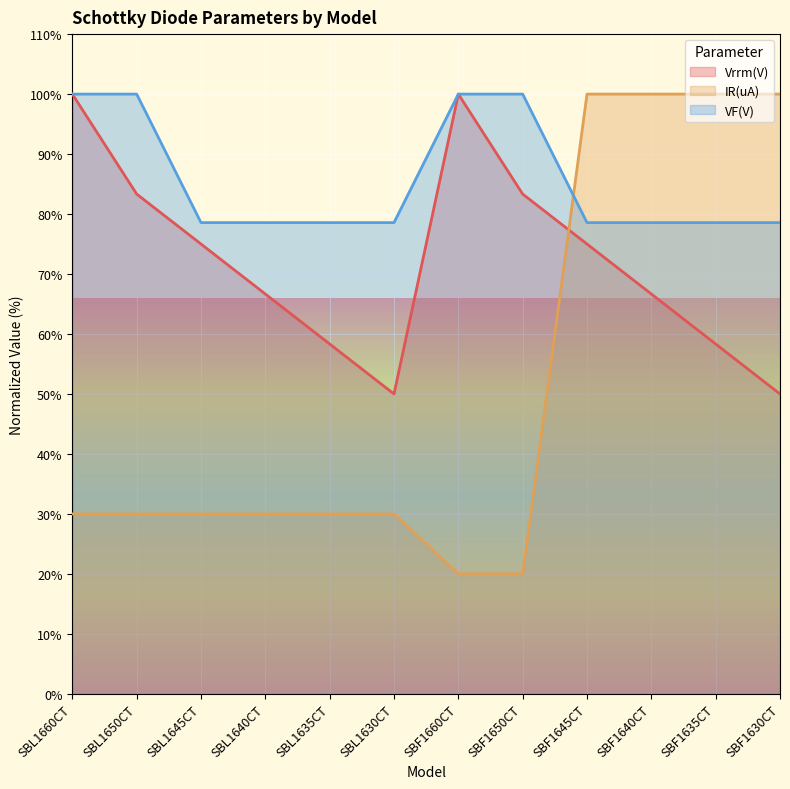

What is the label of the 4th point from the left?

SBL1640CT